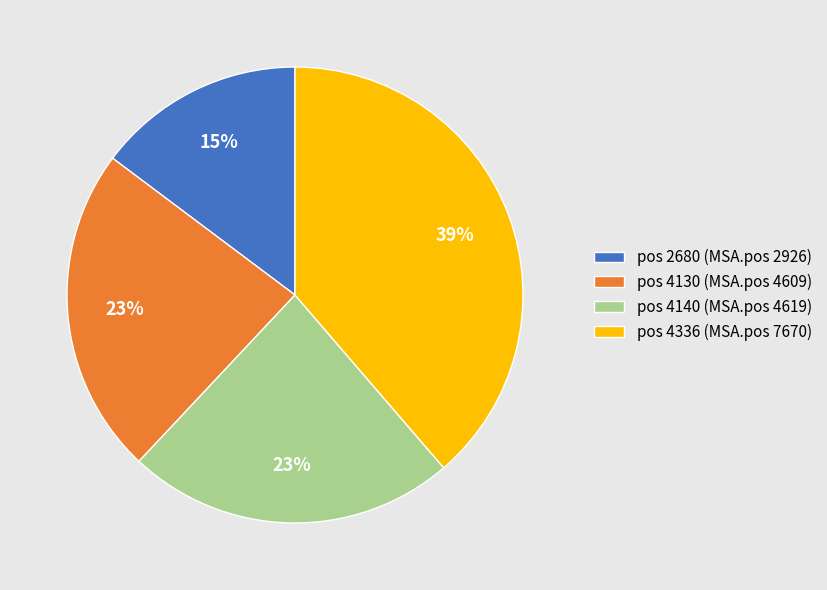

Is there any slice that represents more than half of the pie?

No